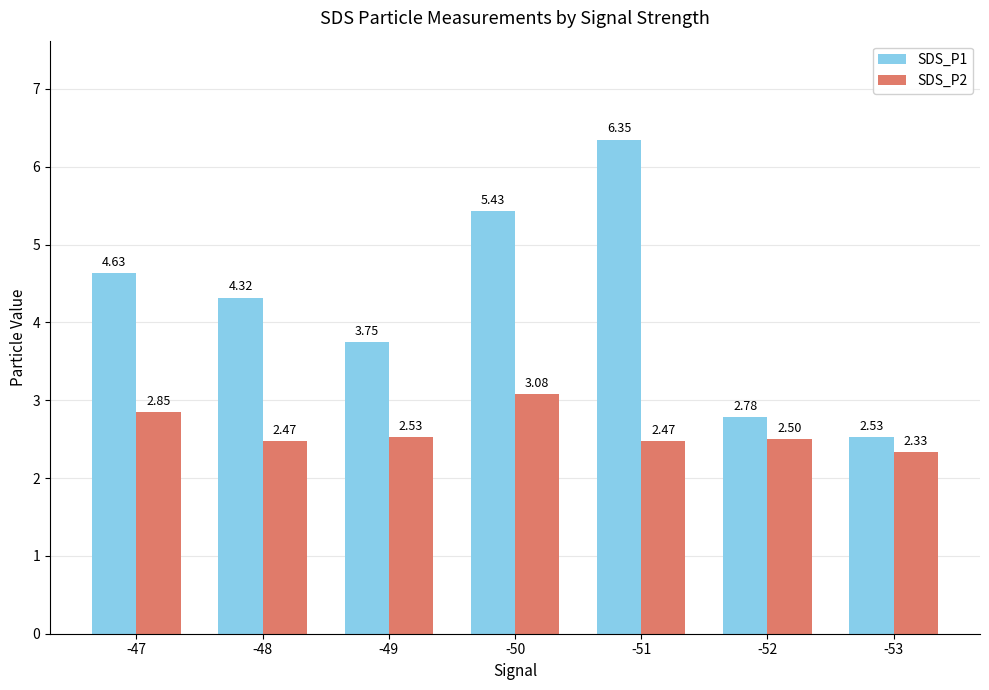

At -51, list the series in order from largest to smallest.

SDS_P1, SDS_P2